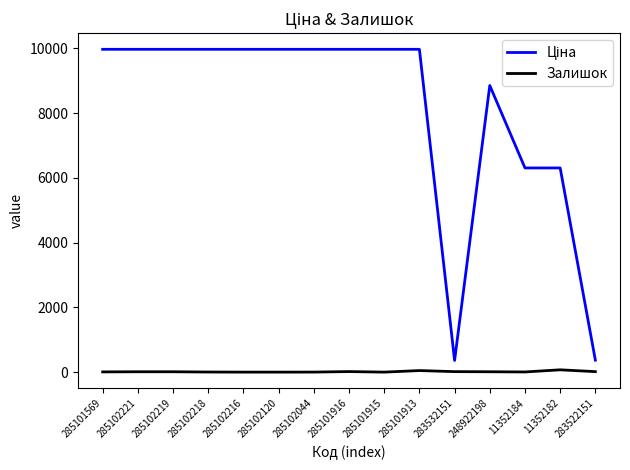

True or false: Залишок has a value of 0.0 at 285102120.

True